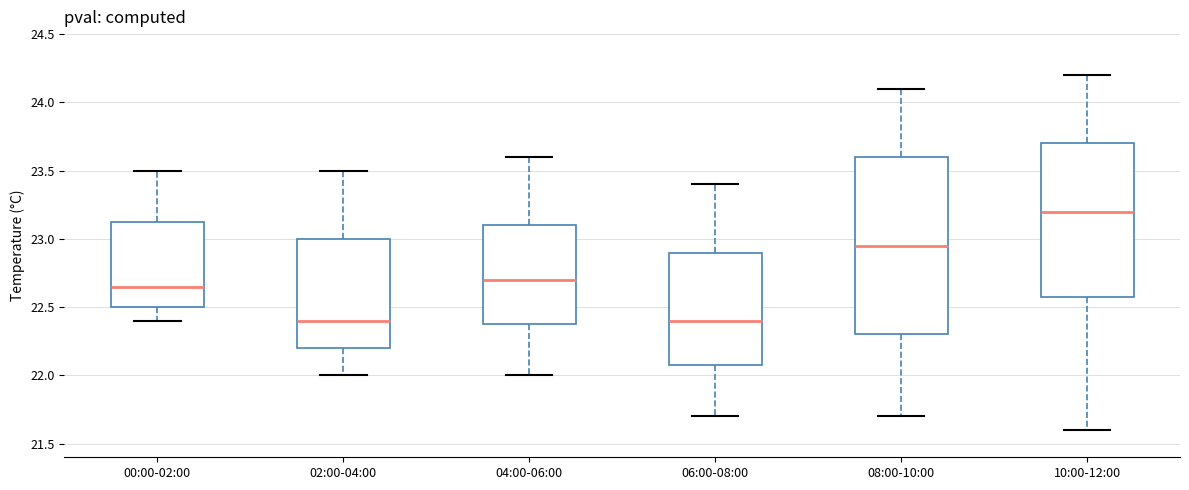

Which box's median line is the highest?

10:00-12:00